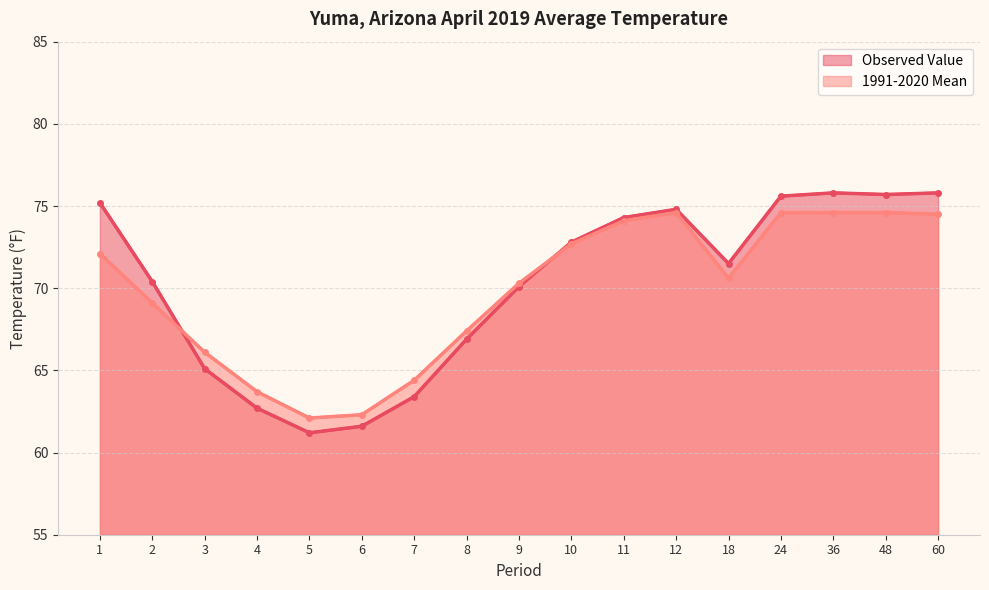

How many values in the Observed Value series are below 71?

8